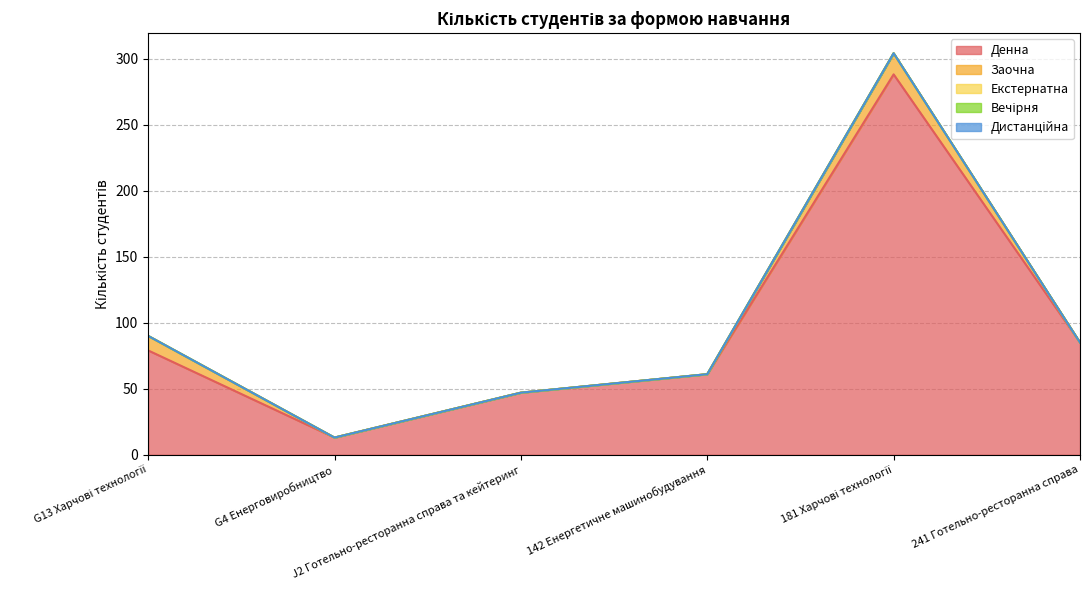

What is the sum of all Денна values?

573